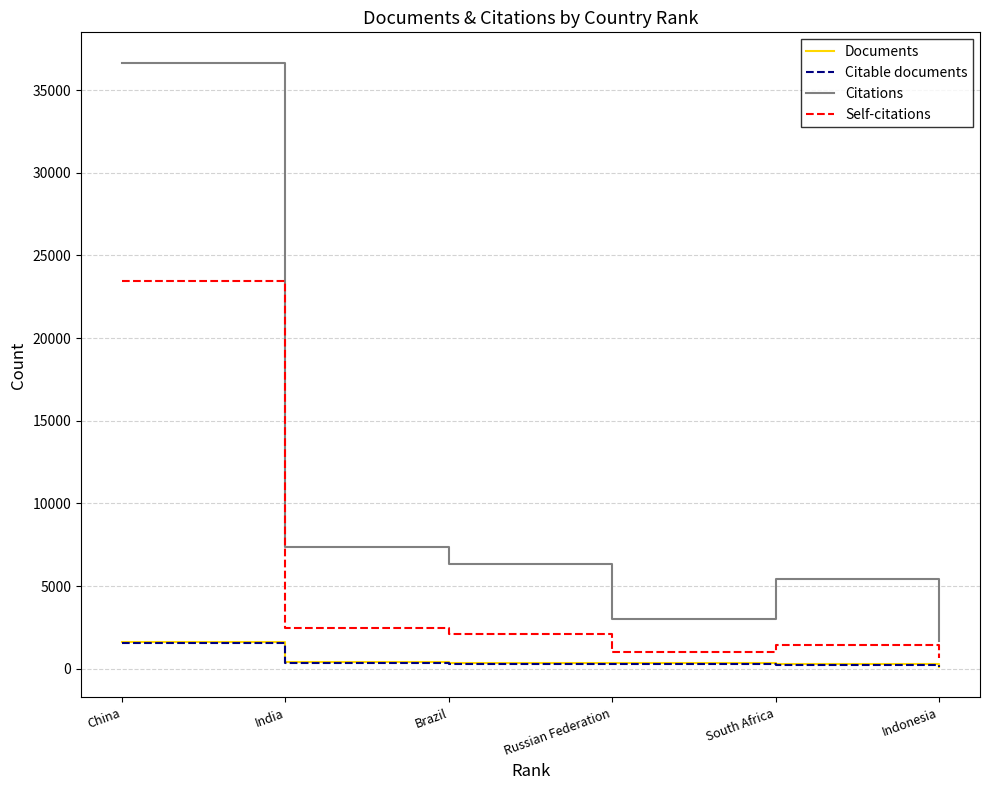

At which category is the sum across all series the highest?

China